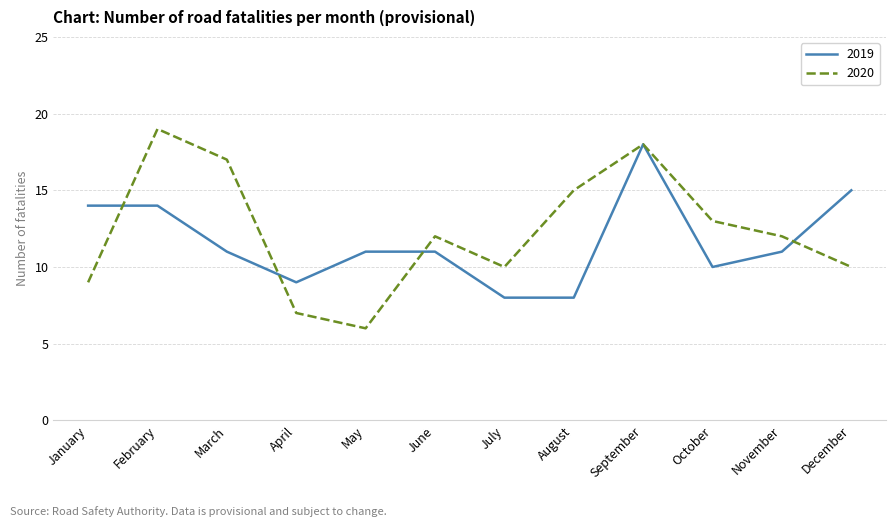

At how many categories does at least one series exceed 16?

3